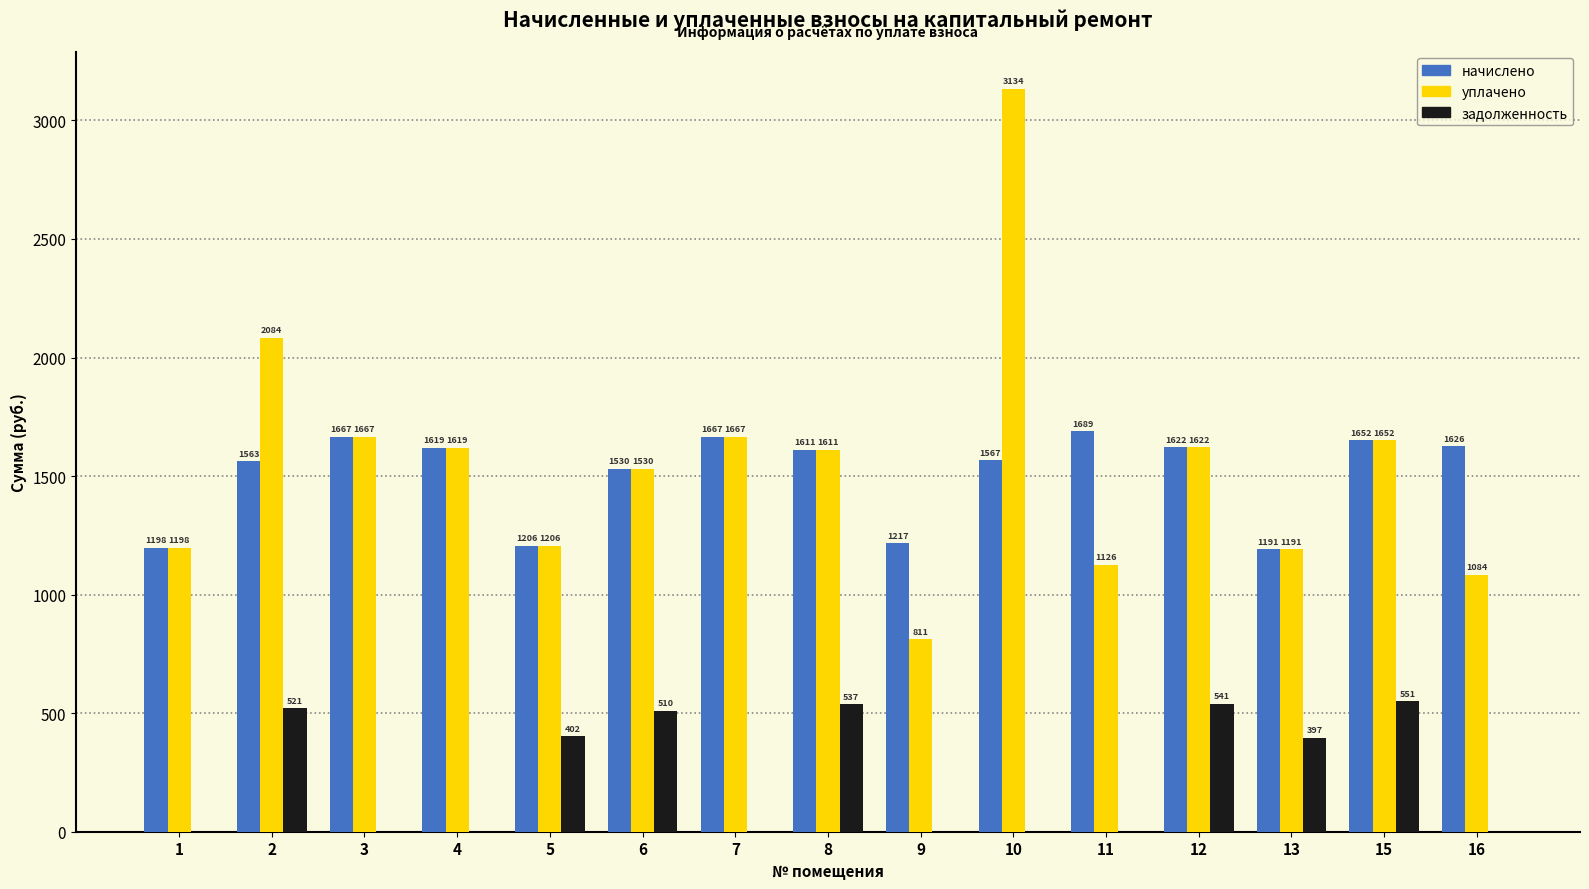

What are all the series names shown in the legend?

начислено, уплачено, задолженность